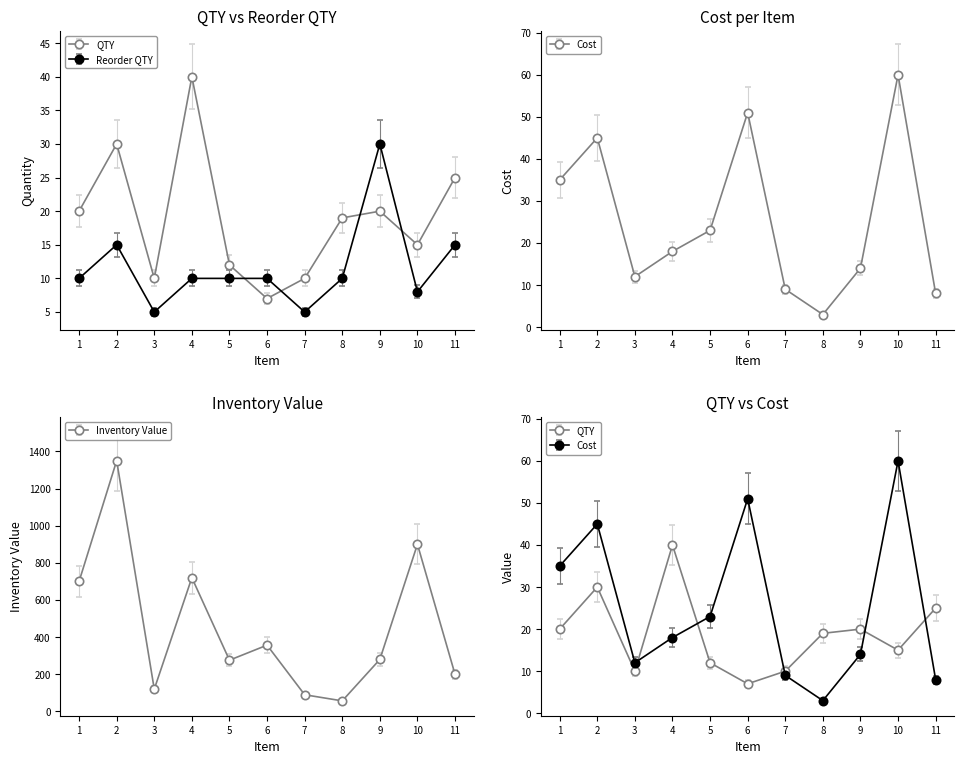

True or false: reorder_qty and qty intersect in this chart.

True